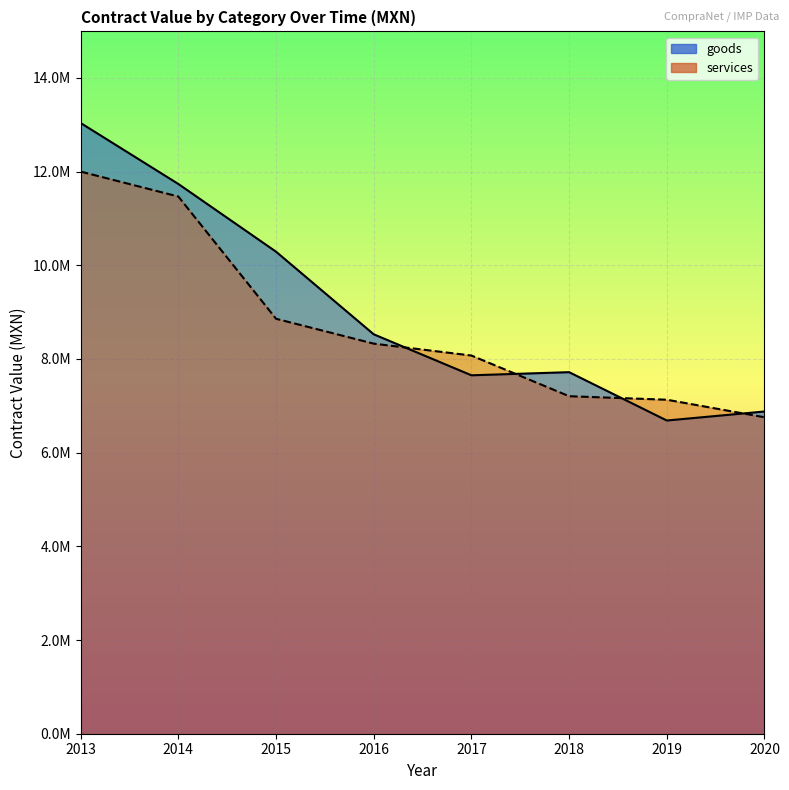

Which series changed the most between 2017 and 2018?

services